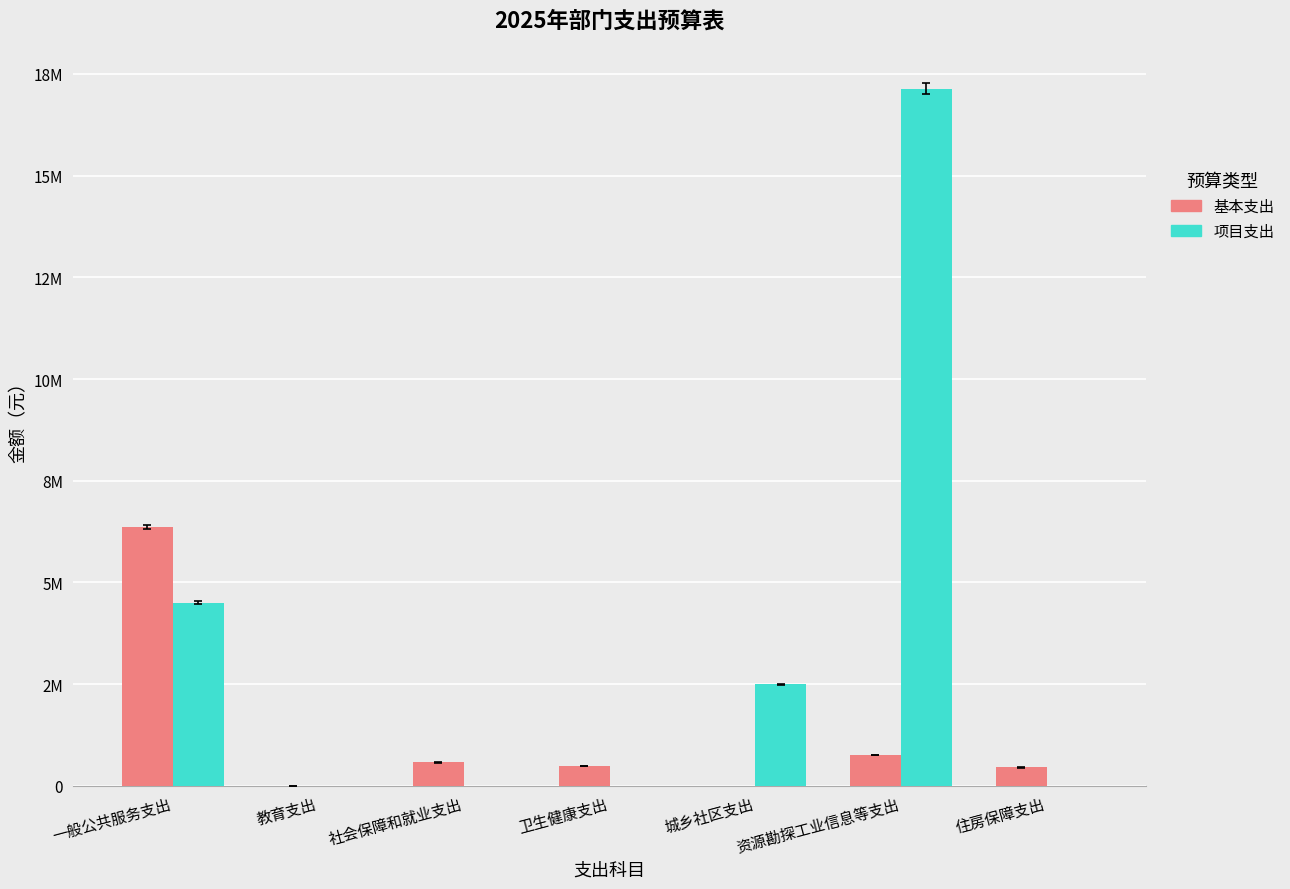

Reading right to left, what are all the values shown in this chart?

基本支出: 454683.0	761429.4	0.0	486557.0	578000.0	8100.0	6363788.6
项目支出: 0.0	17140000.0	2495000.0	0.0	0.0	0.0	4505000.0